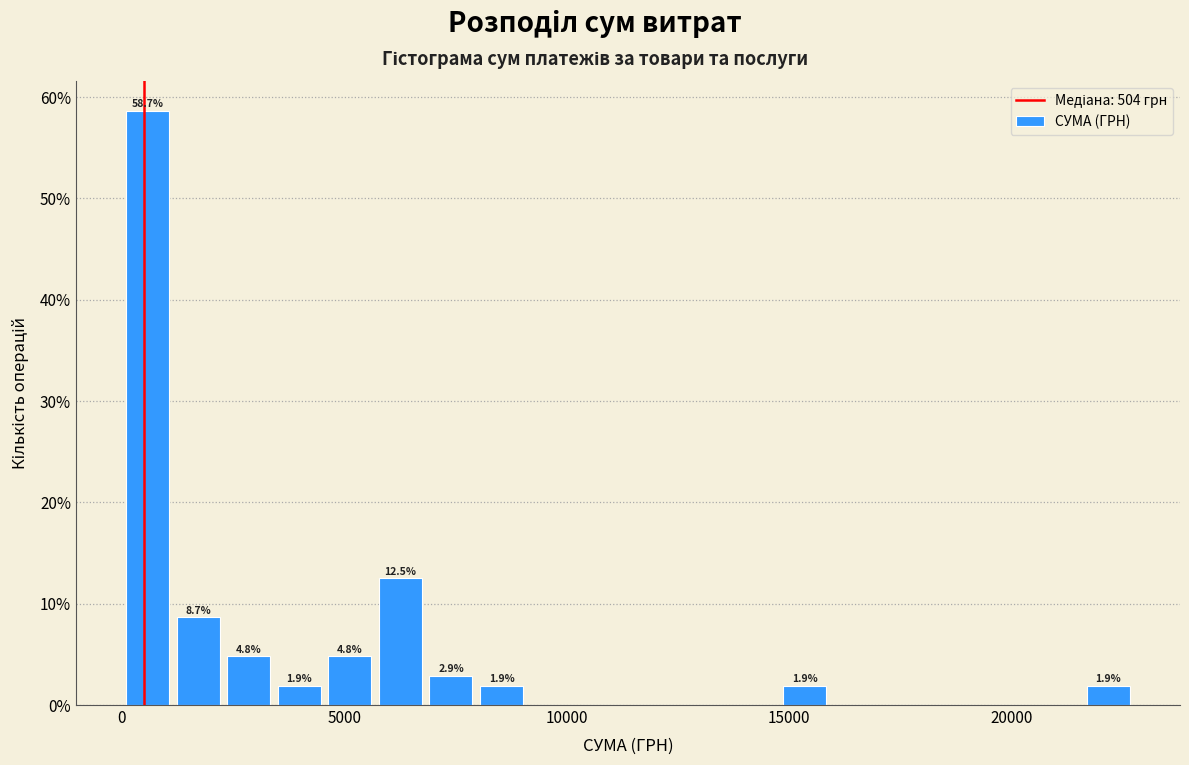

Read against the x-axis, roughly where is the centre of the tallest bar?

500